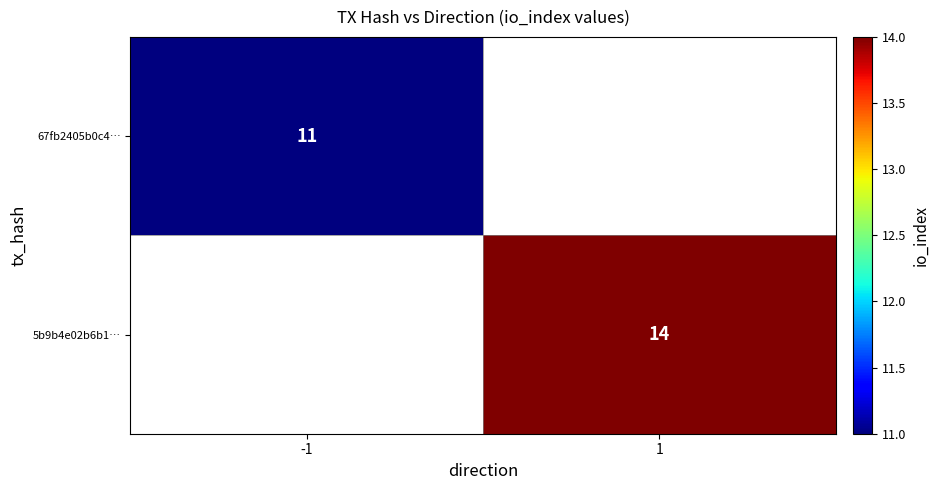

True or false: 67fb2405b0c4… has a value of 4 at -1.

False